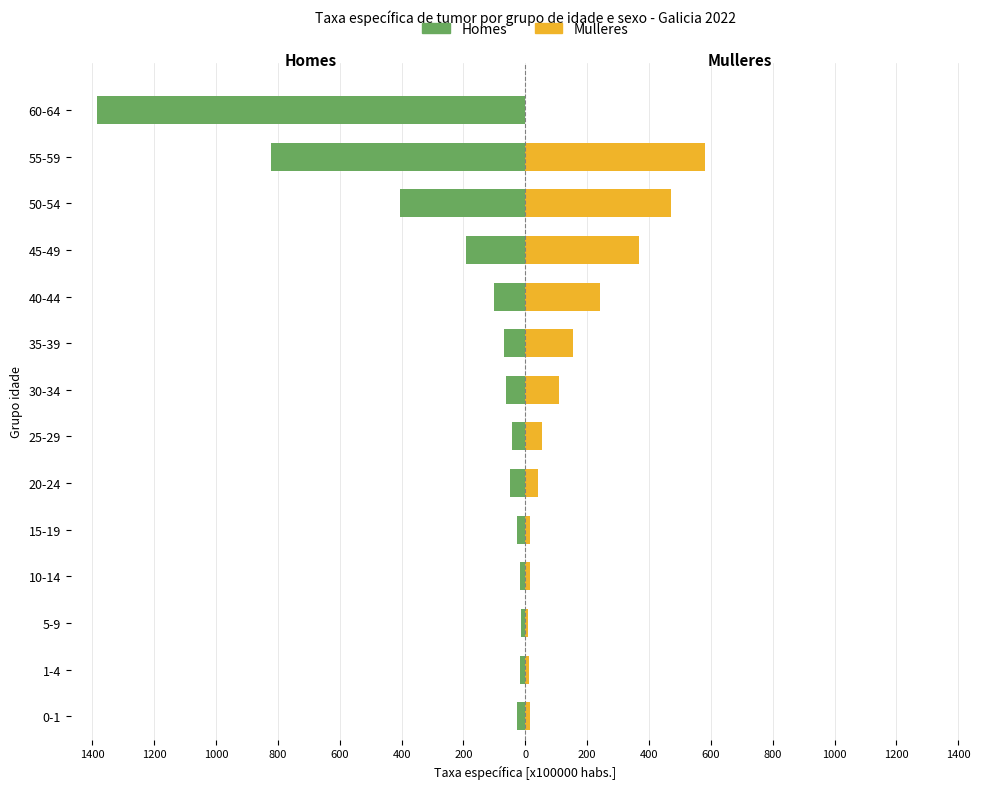

How many values in the Mulleres series exceed 53?

7